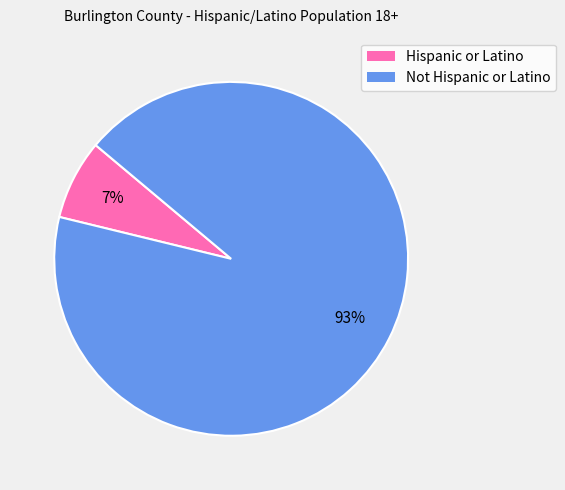

Rank the categories by value from highest to lowest.

Not Hispanic or Latino, Hispanic or Latino